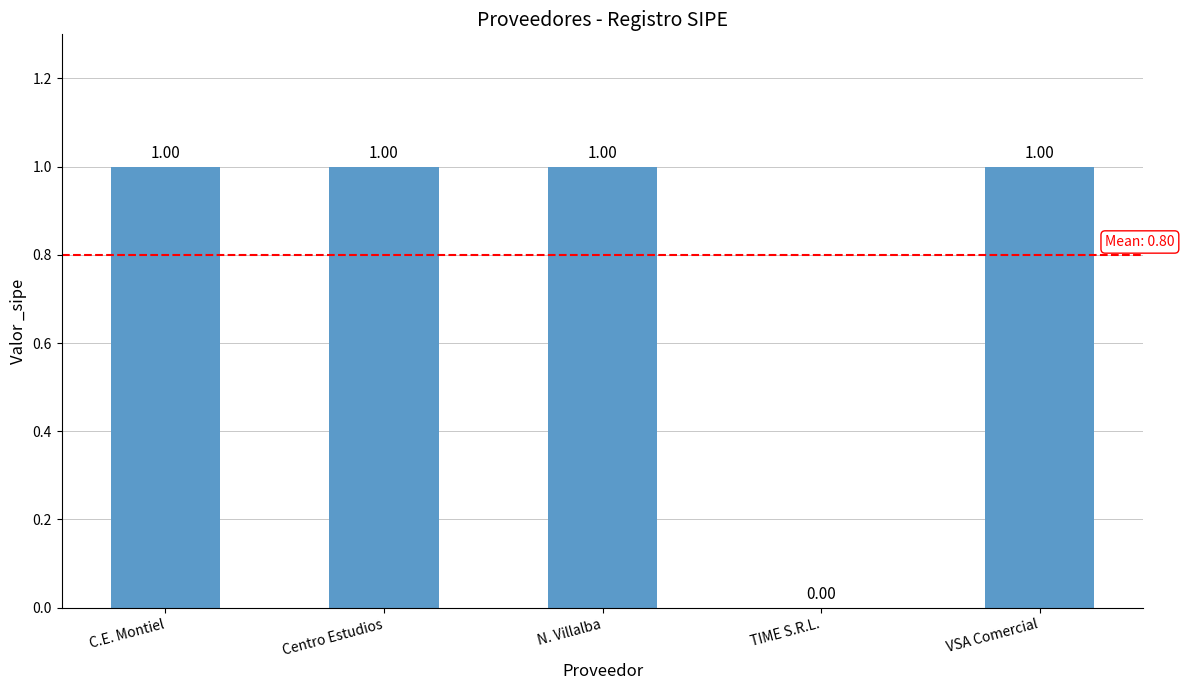

Where is the data nearest to the value 0?

TIME S.R.L.